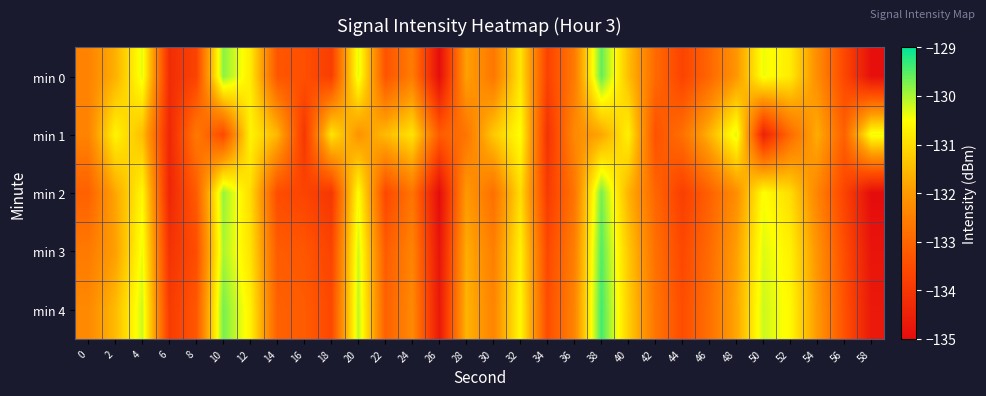

Reading left to right, transcribe all the data shown in this chart.

min 0: 0=-132.4	2=-131.7	4=-130.4	6=-134.2	8=-133.7	10=-129.8	12=-130.8	14=-133.3	16=-133.4	18=-133.8	20=-130.3	22=-133.4	24=-132.6	26=-135.0	28=-131.9	30=-132.7	32=-130.9	34=-133.7	36=-132.6	38=-129.6	40=-131.4	42=-132.9	44=-133.7	46=-133.0	48=-132.1	50=-130.4	52=-130.8	54=-132.2	56=-133.6	58=-134.9
min 1: 0=-132.4	2=-130.7	4=-131.4	6=-134.4	8=-132.6	10=-133.6	12=-130.7	14=-131.5	16=-134.0	18=-130.9	20=-132.1	22=-131.5	24=-130.9	26=-133.2	28=-132.7	30=-131.3	32=-130.5	34=-134.1	36=-132.3	38=-131.8	40=-130.7	42=-133.4	44=-132.8	46=-131.6	48=-130.3	50=-134.5	52=-132.9	54=-131.7	56=-133.1	58=-130.4
min 2: 0=-133.1	2=-131.8	4=-130.6	6=-134.4	8=-133.2	10=-129.9	12=-131.0	14=-133.5	16=-133.7	18=-134.0	20=-130.5	22=-133.6	24=-132.7	26=-135.0	28=-132.0	30=-132.8	32=-131.0	34=-133.9	36=-132.7	38=-129.7	40=-131.6	42=-133.0	44=-133.8	46=-133.1	48=-132.2	50=-130.5	52=-131.0	54=-132.4	56=-133.7	58=-135.0
min 3: 0=-132.6	2=-131.9	4=-130.4	6=-134.1	8=-133.5	10=-130.0	12=-130.9	14=-133.2	16=-133.3	18=-133.7	20=-130.2	22=-133.2	24=-132.4	26=-134.8	28=-131.7	30=-132.5	32=-130.7	34=-133.6	36=-132.5	38=-129.5	40=-131.3	42=-132.8	44=-133.6	46=-132.9	48=-131.9	50=-130.3	52=-130.7	54=-132.1	56=-133.5	58=-134.8
min 4: 0=-132.3	2=-131.5	4=-130.2	6=-133.9	8=-133.3	10=-129.7	12=-130.7	14=-133.1	16=-133.2	18=-133.6	20=-130.1	22=-133.1	24=-132.3	26=-134.7	28=-131.6	30=-132.4	32=-130.6	34=-133.5	36=-132.4	38=-129.4	40=-131.2	42=-132.7	44=-133.5	46=-132.8	48=-131.8	50=-130.2	52=-130.6	54=-132.0	56=-133.4	58=-134.7